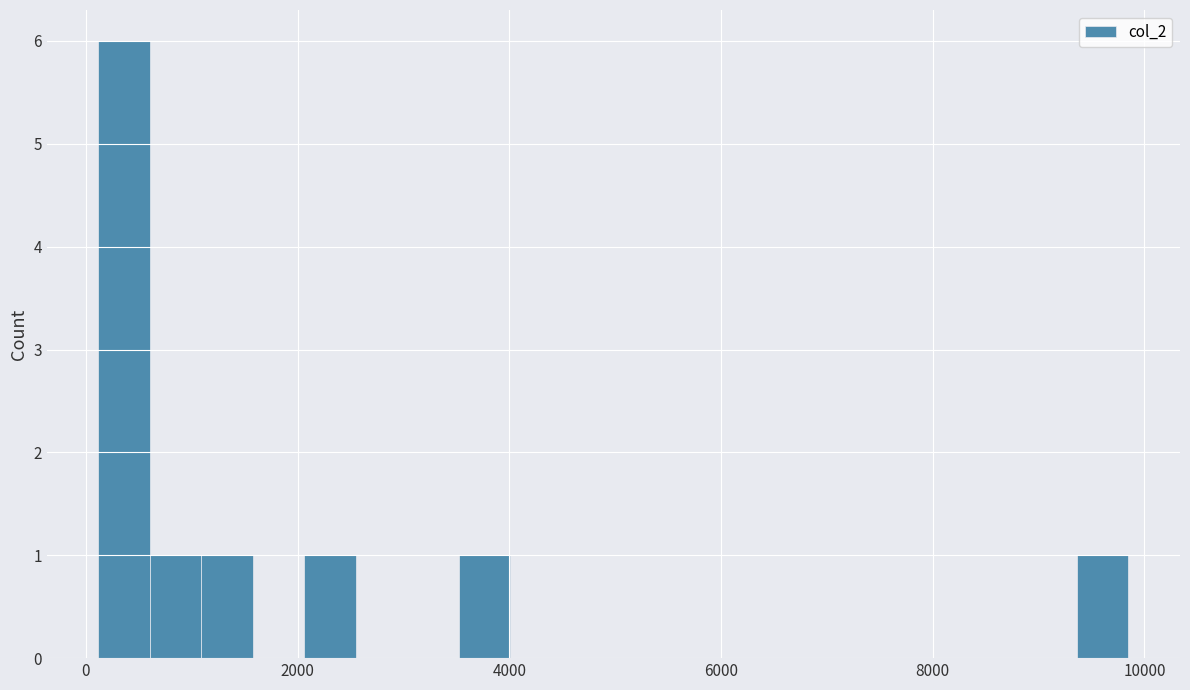

Around what value on the x-axis is the tallest bar? Give the approximate position of its centre, as read against the axis.

400